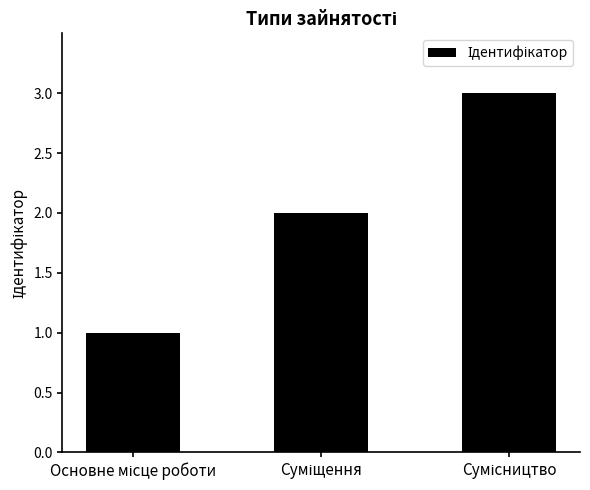

Does the chart contain stacked bars?

No